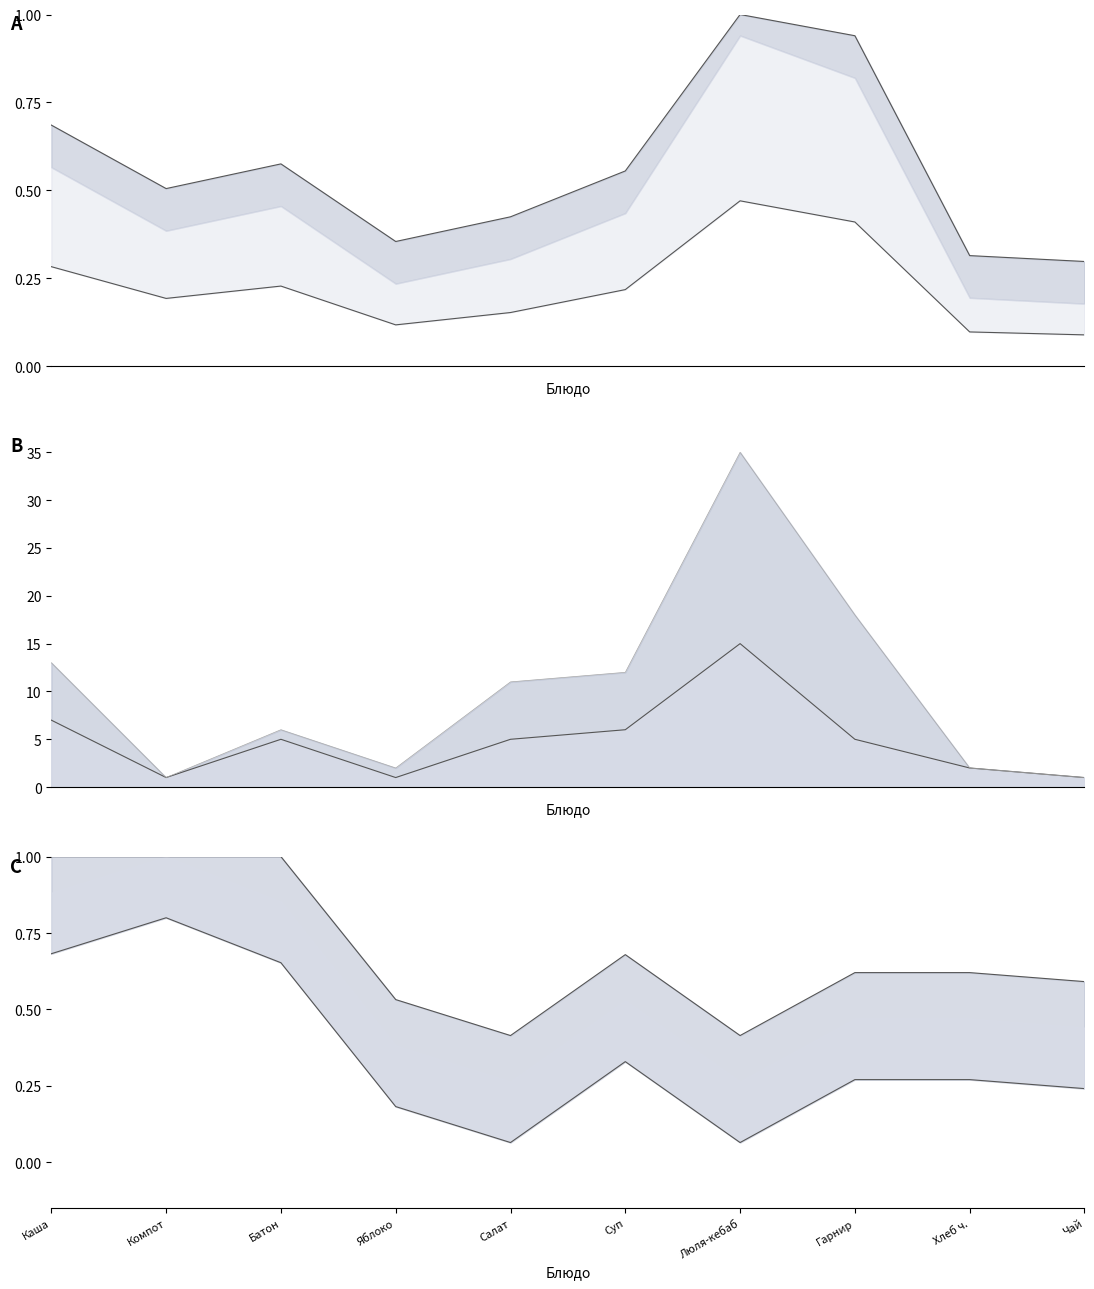

True or false: Белки has more than 0 points higher than both neighbors.

True